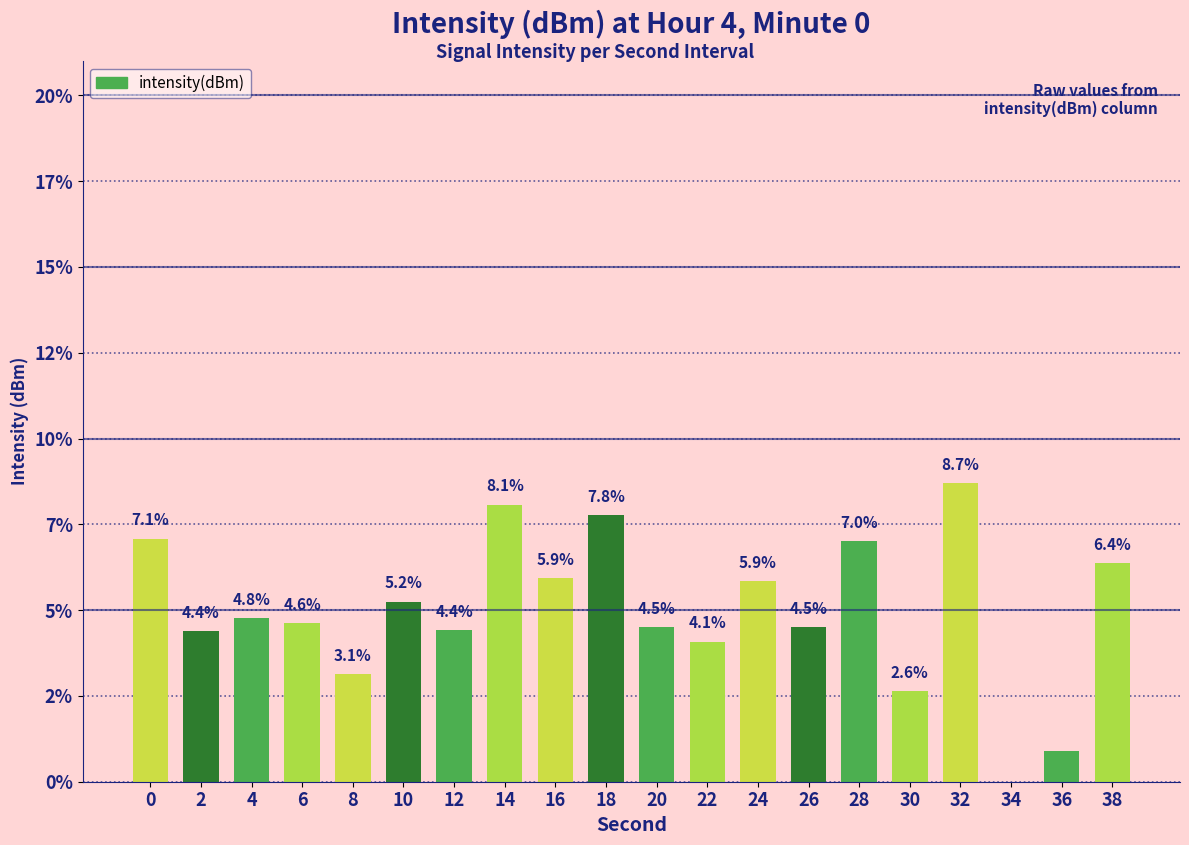

What is the difference between the maximum and minimum values?

8.7